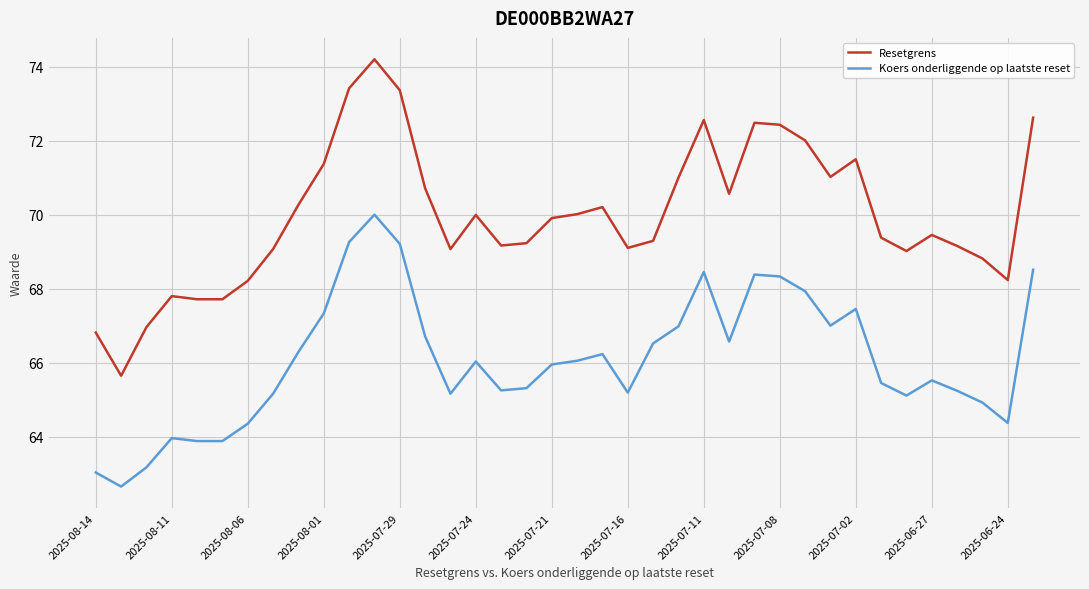

What is the maximum value for Resetgrens?

74.2